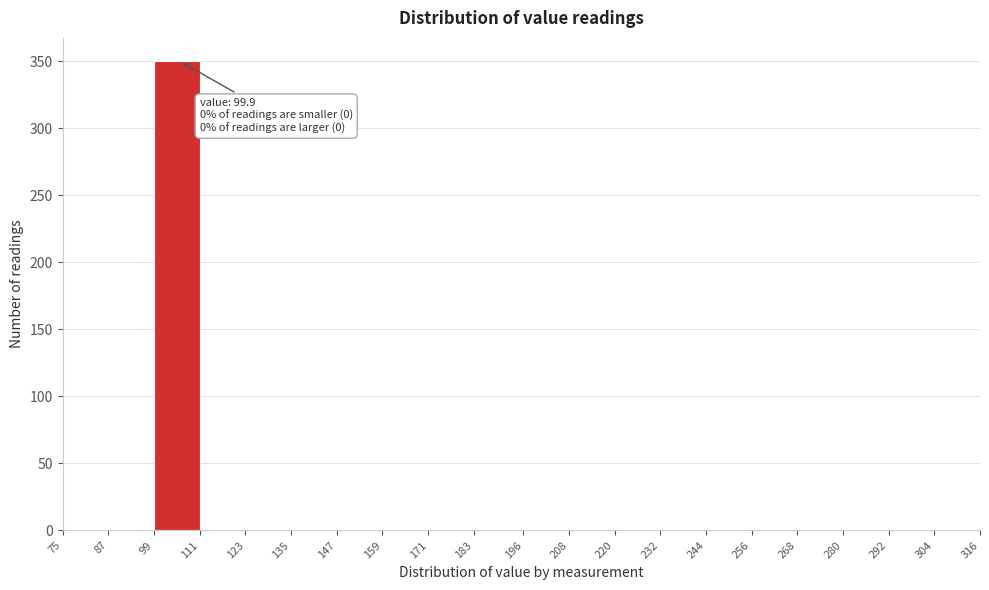

Over which range of the x-axis is the bar tallest?

99 to 111